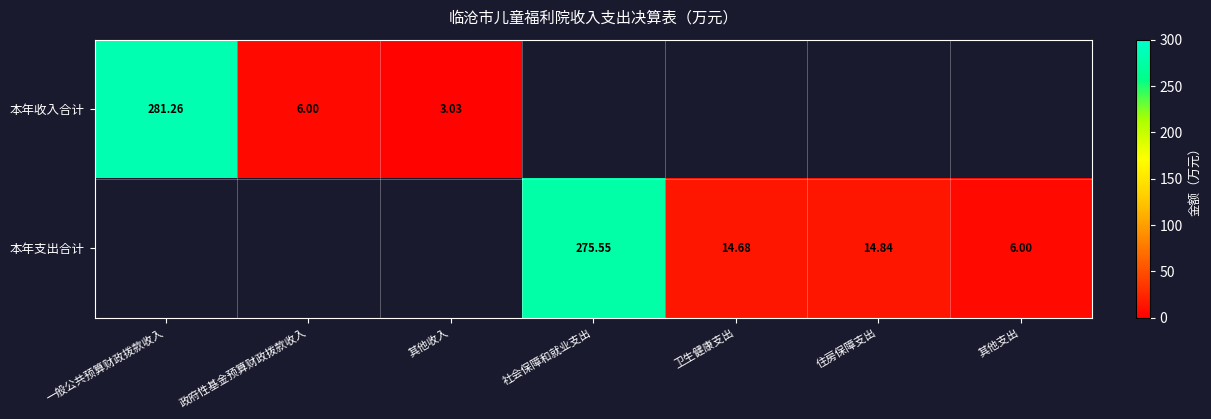

How many categories are shown in the chart?

7